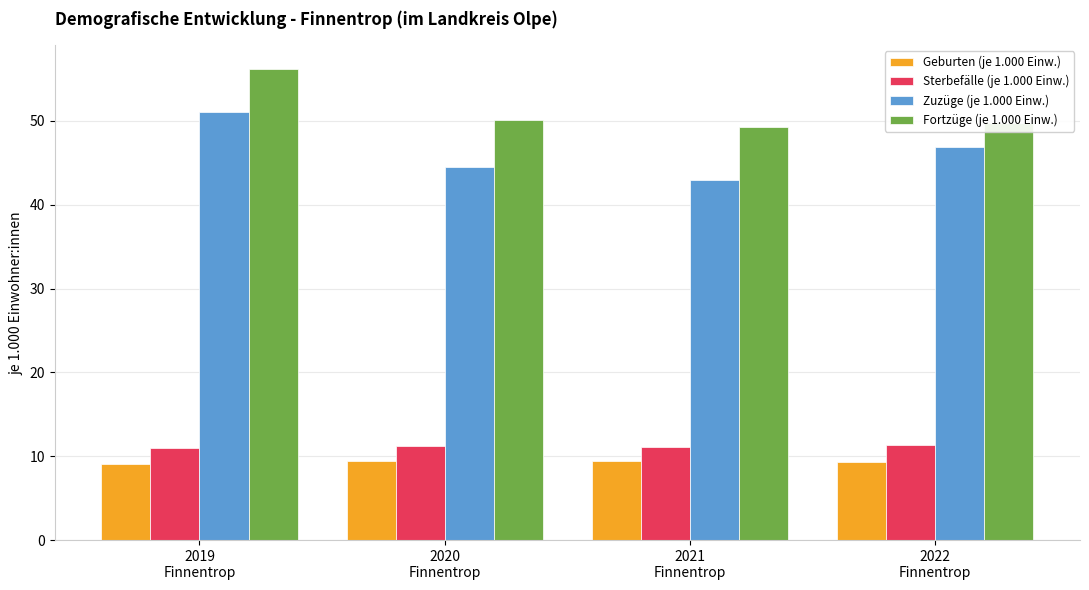

Between 2021
Finnentrop and 2022
Finnentrop, which series saw the biggest shift?

Zuzüge (je 1.000 Einw.)